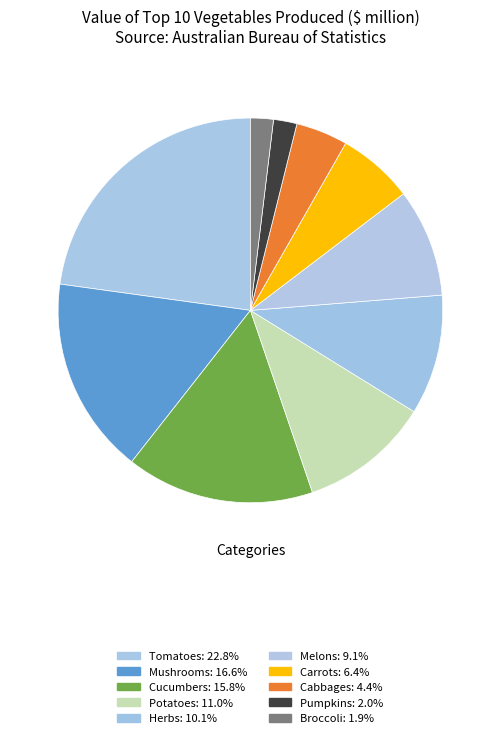

Does Tomatoes represent more than half of the total?

No